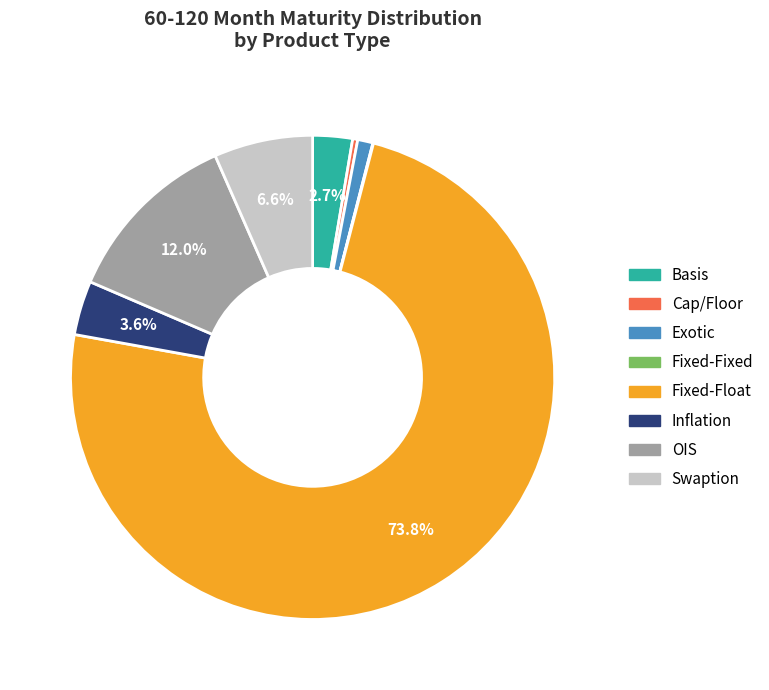

What portion of the pie excludes Basis?

97.3%